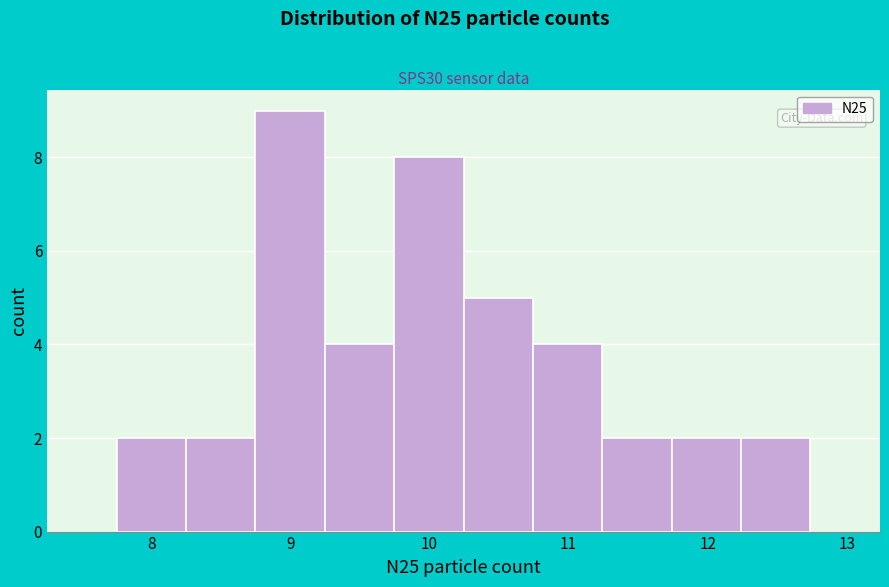

Reading left to right, transcribe this chart: for each bar, give the range it covers on the x-axis and its height. Neither the bar edges nor the heights are printed on the chart, so give them approximately, as read against the axes.

7.8 to 8.2: 2
8.2 to 8.7: 2
8.7 to 9.2: 9
9.2 to 9.7: 4
9.7 to 10.2: 8
10.2 to 10.7: 5
10.7 to 11.2: 4
11.2 to 11.7: 2
11.7 to 12.2: 2
12.2 to 12.7: 2